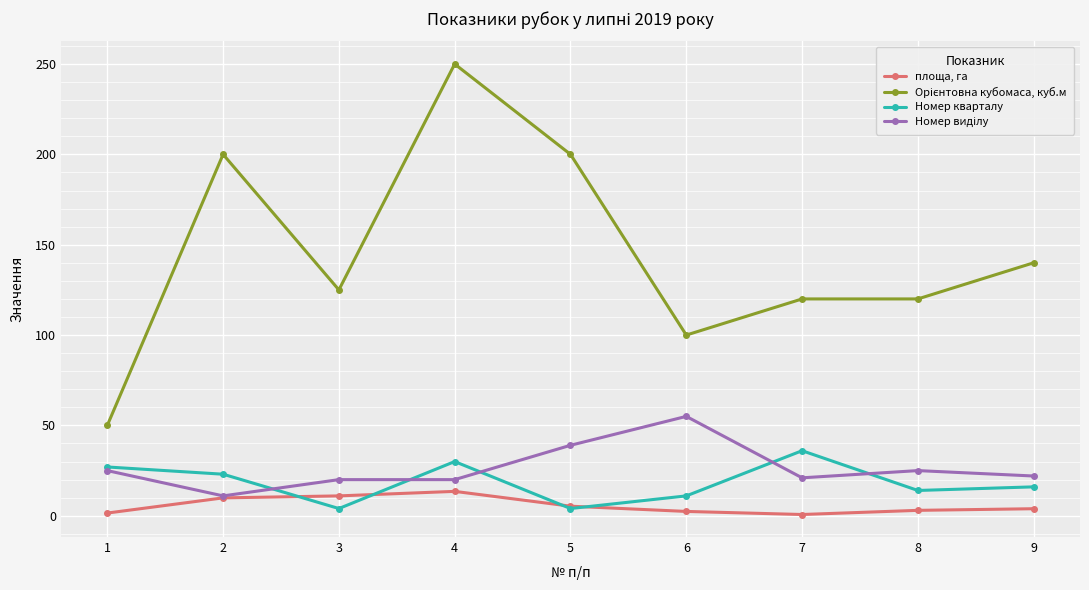

Where is the first local minimum for Номер кварталу?

3